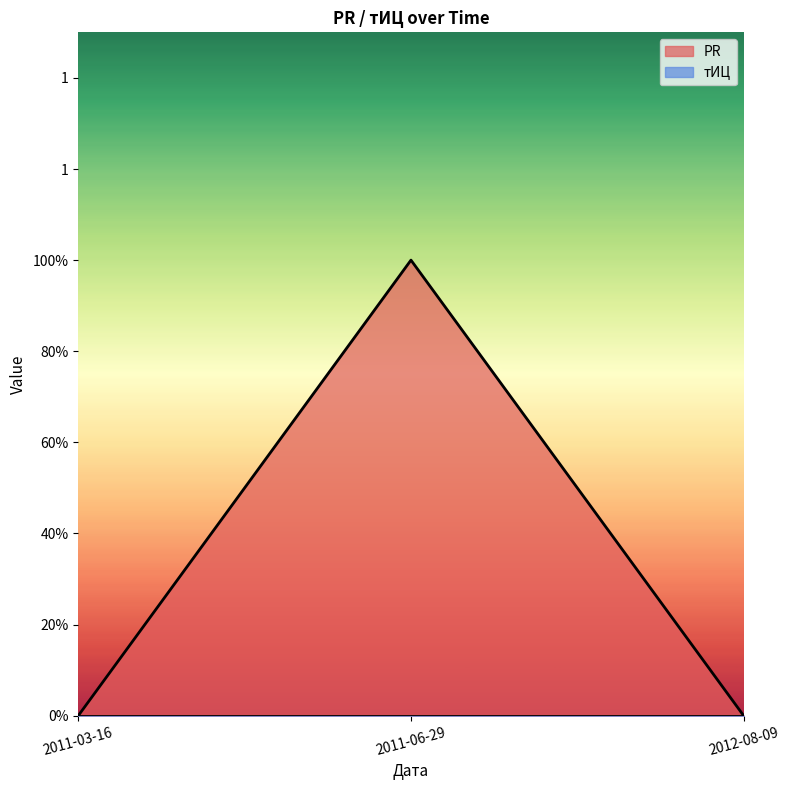

How many values are between 0 and 1?

3